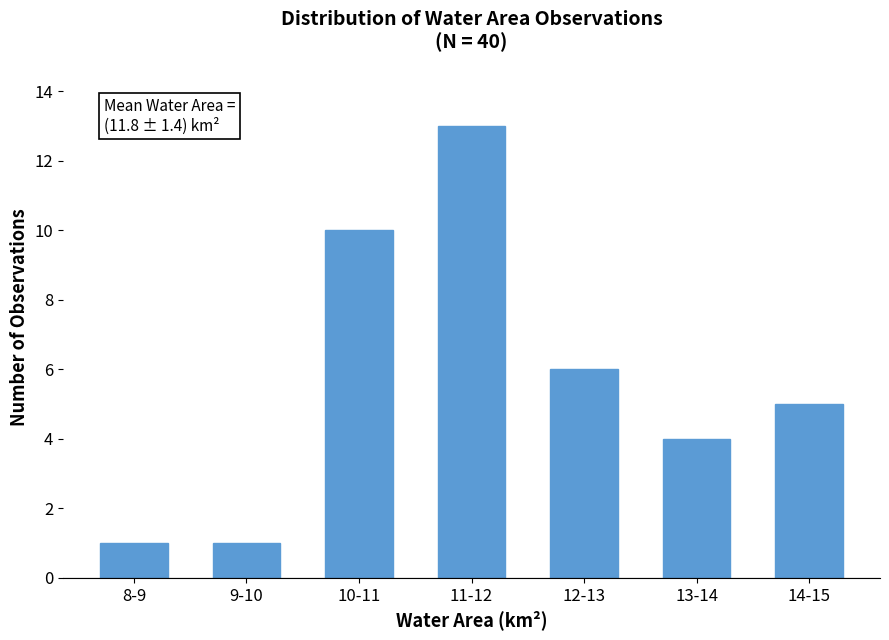

Reading left to right, what are all the values shown in this chart?

8-9=1	9-10=1	10-11=10	11-12=13	12-13=6	13-14=4	14-15=5